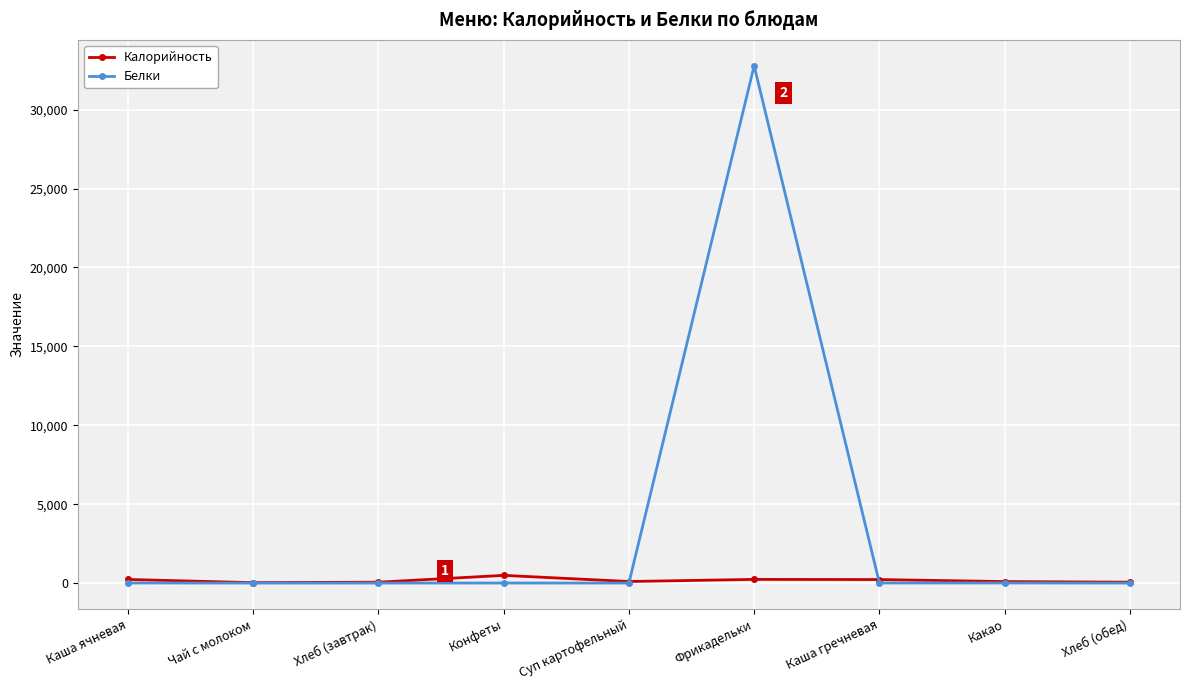

What is the difference between the second highest and second lowest values in the Белки series?

6.6